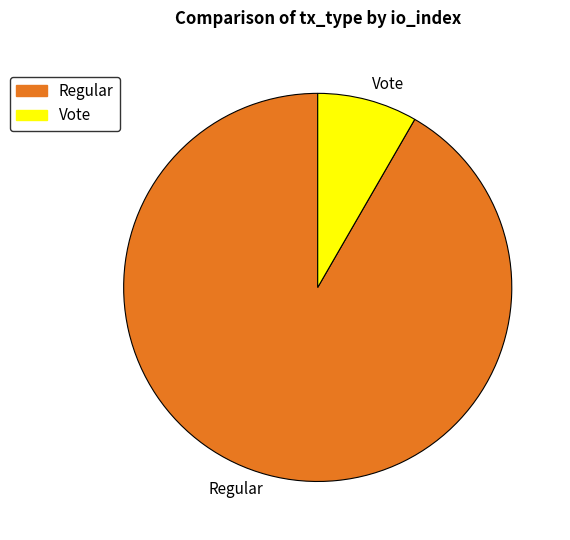

Approximately how many times larger is the value at Vote compared to Regular?

0.1